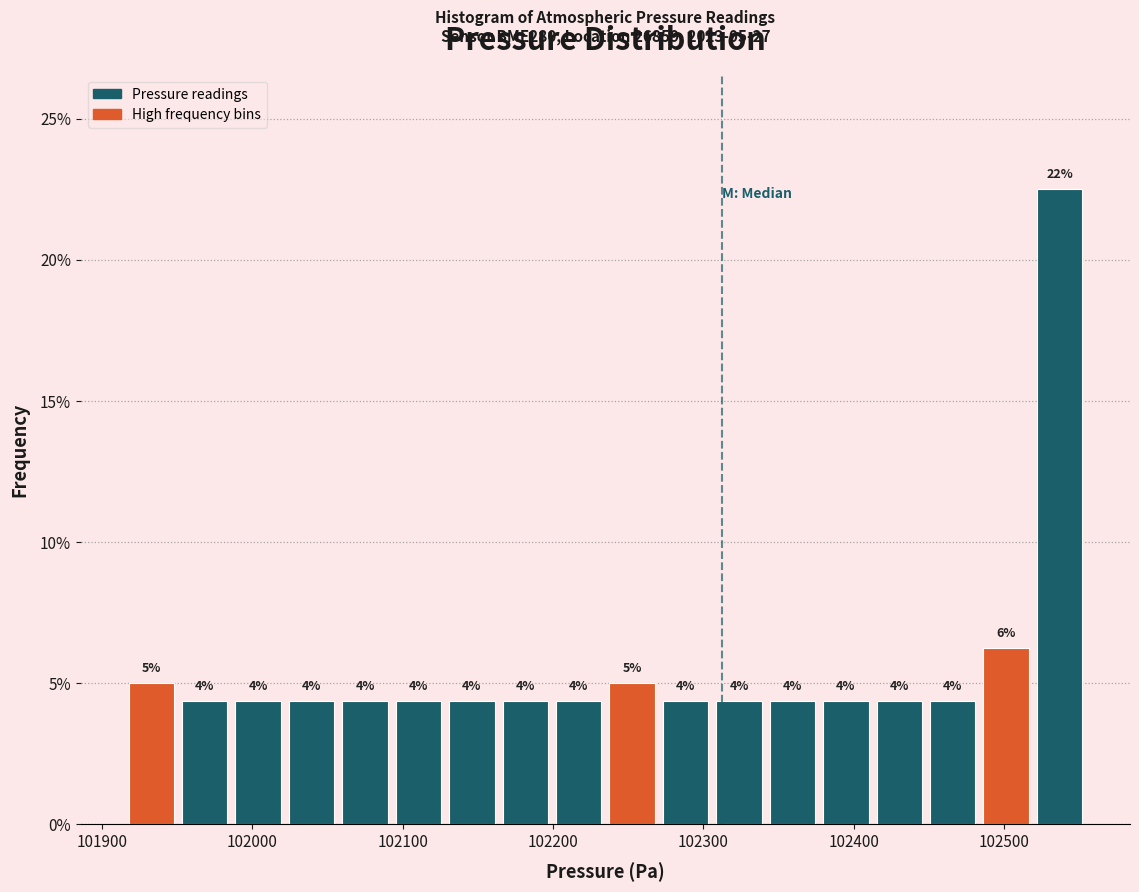

Around what value on the x-axis is the tallest bar? Give the approximate position of its centre, as read against the axis.

102540